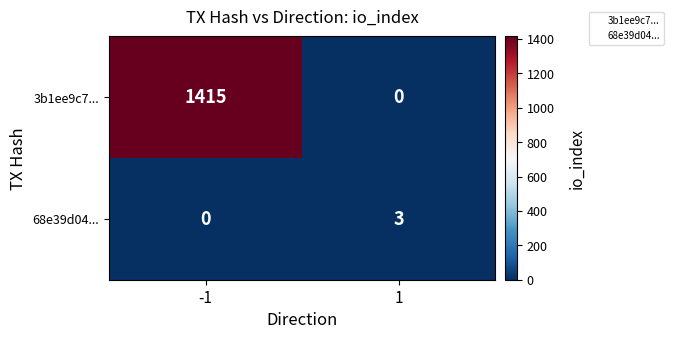

Which series has the largest total across all categories?

3b1ee9c7...